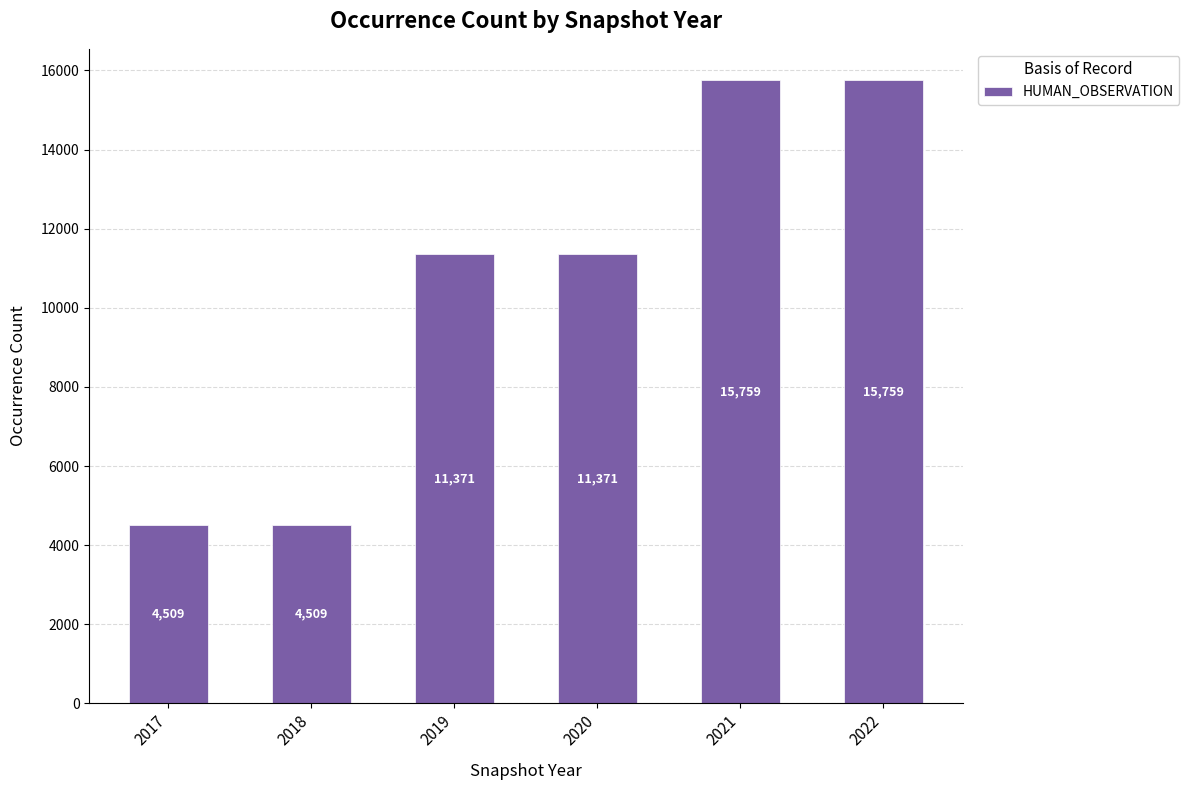

How many bars are there in total?

6